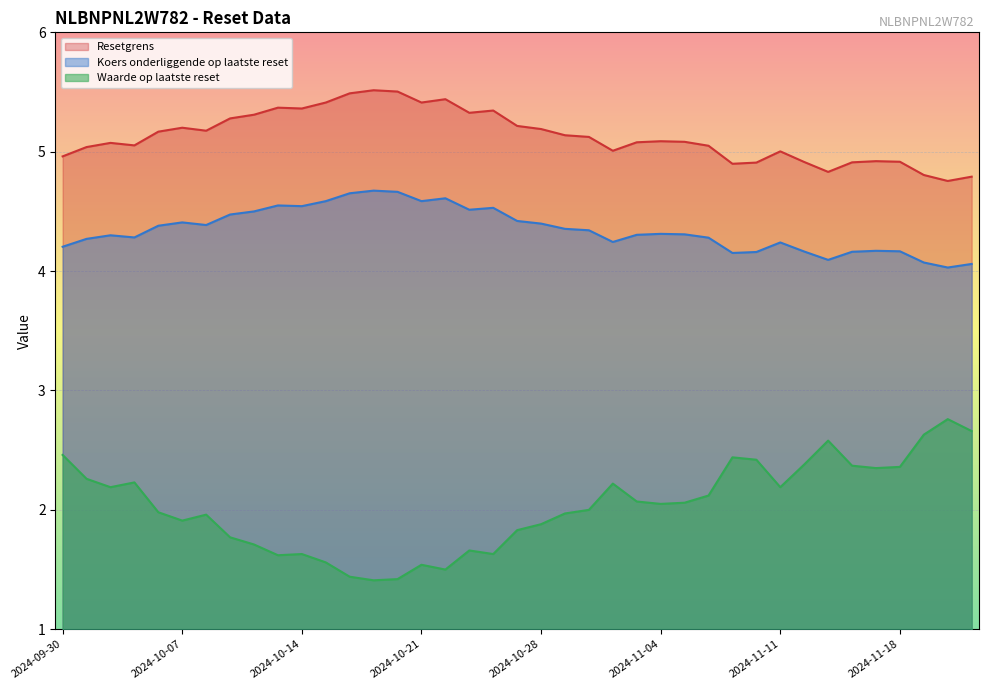

Rank the series at 2024-10-21 from lowest to highest value.

Waarde op laatste reset, Koers onderliggende op laatste reset, Resetgrens